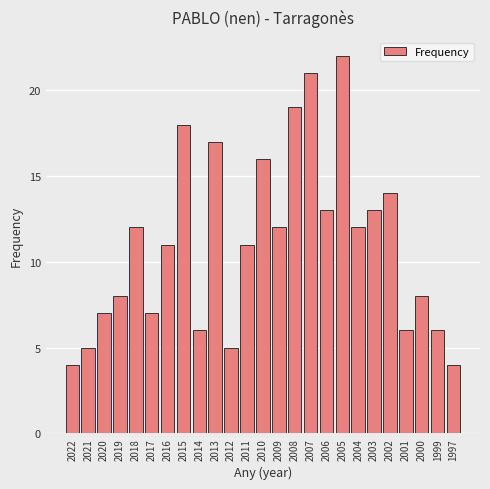

What is the ratio of the value at 2008 to the value at 2010?

1.2